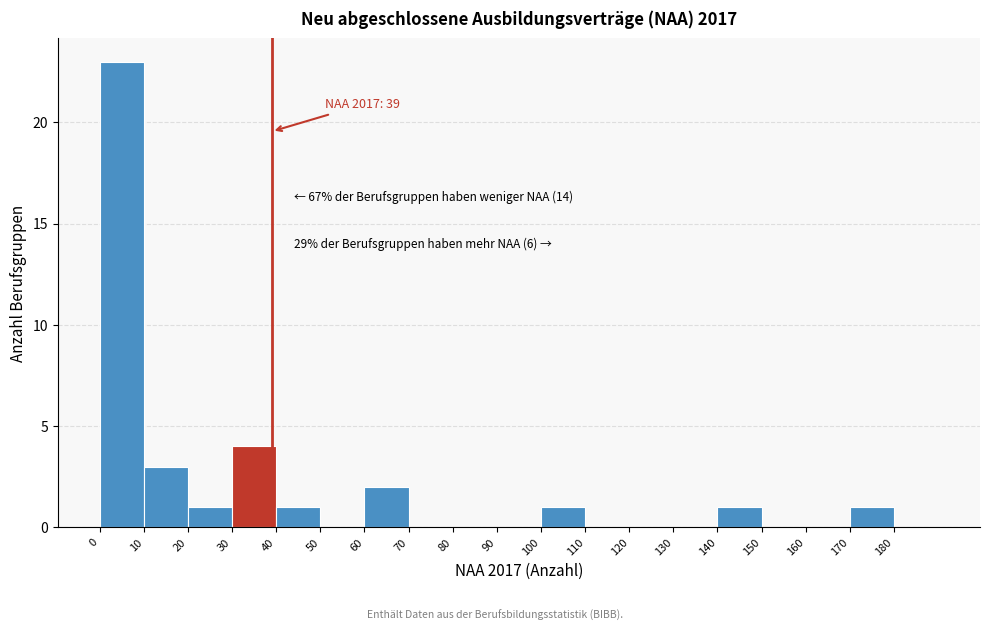

Which range on the x-axis has the tallest bar?

0 to 10